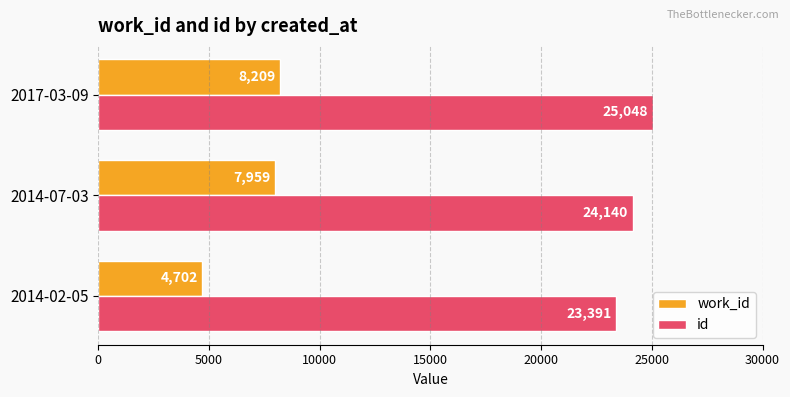

What are all the series names shown in the legend?

work_id, id